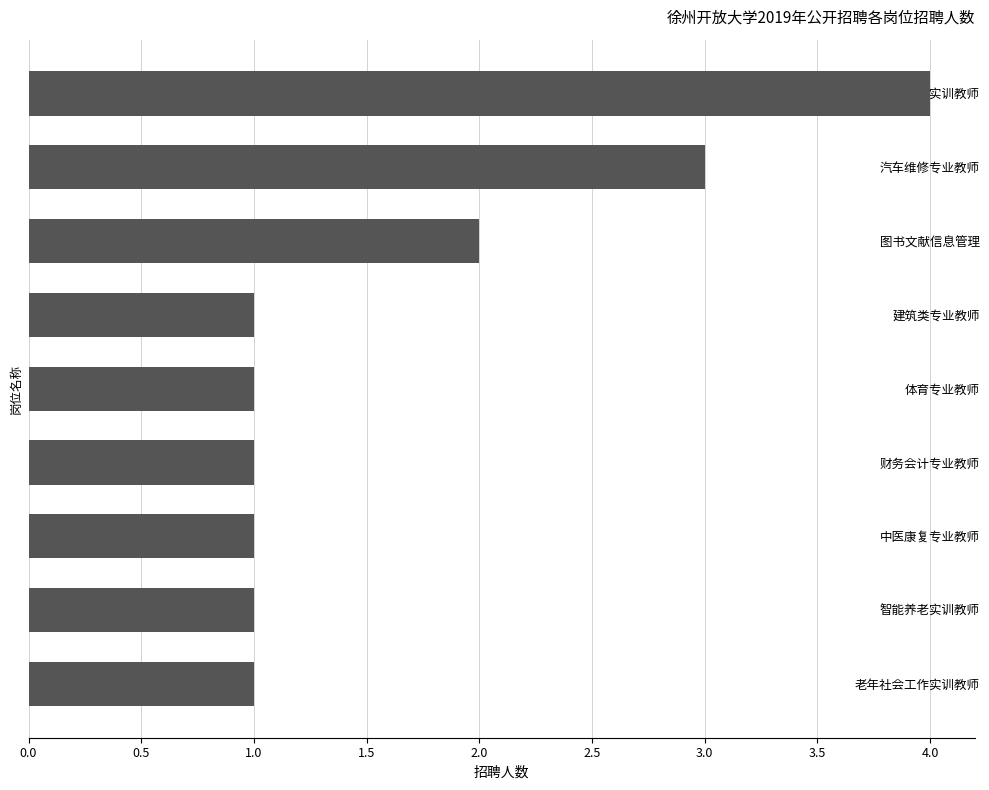

Are the bars grouped side by side (vs. stacked)?

No